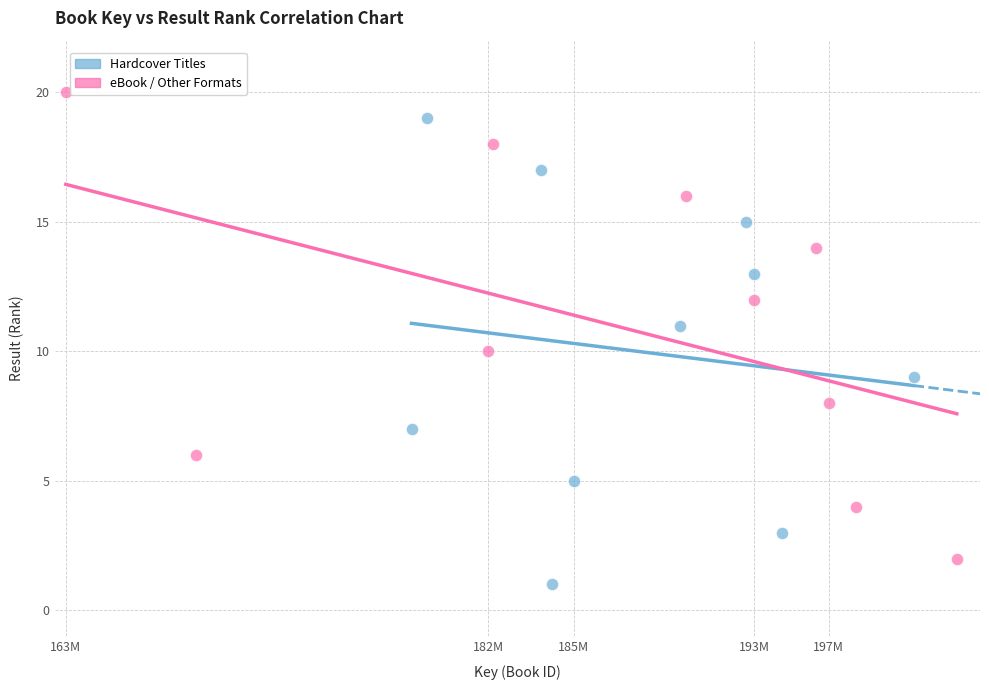

Which series contains the highest Y value?

eBook / Other Formats